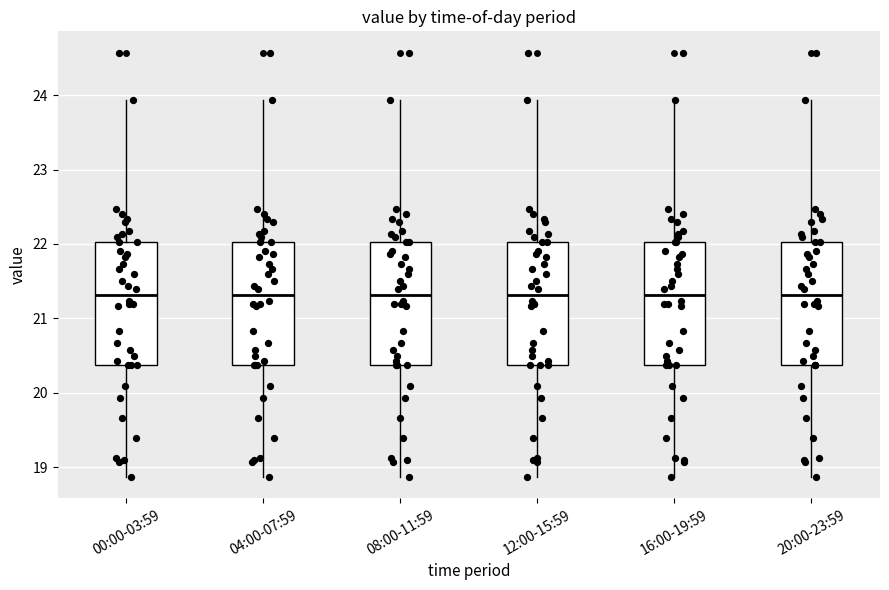

Where does the upper whisker of the box for 00:00-03:59 end on the y-axis? The values are not printed on the chart, so give them approximately, as read against the axis.

23.9